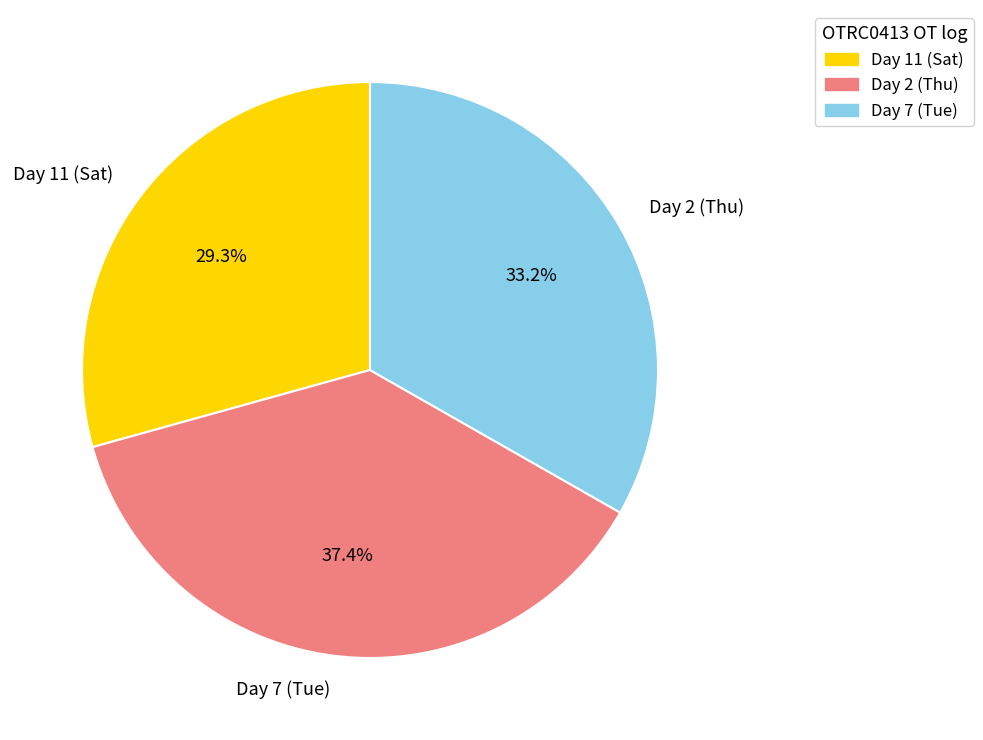

Do Day 2 (Thu) and Day 7 (Tue) together represent more than half of the pie?

Yes